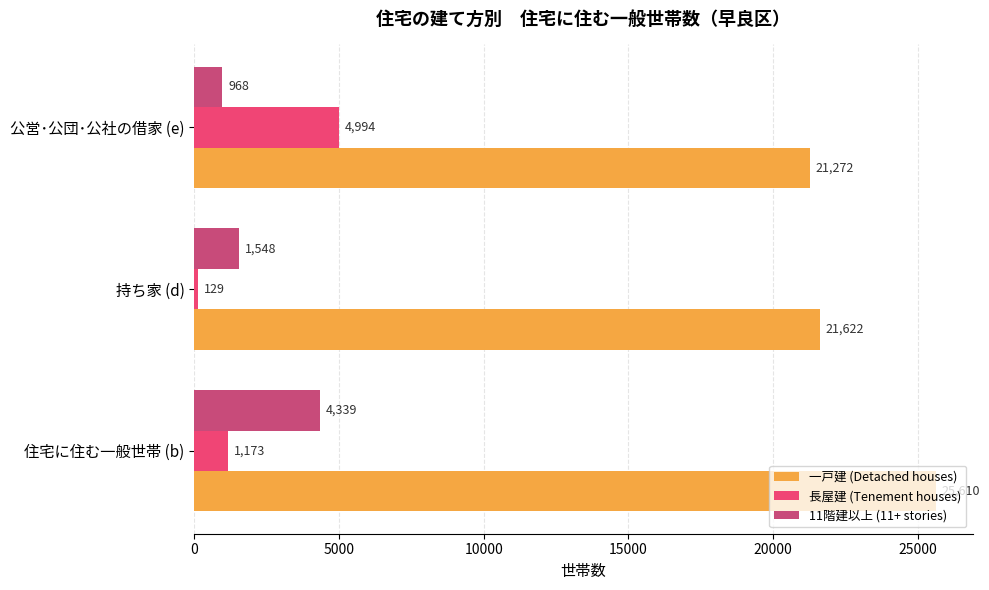

Is it true that 一戸建 (Detached houses) equals 13278 at 公営･公団･公社の借家 (e)?

False